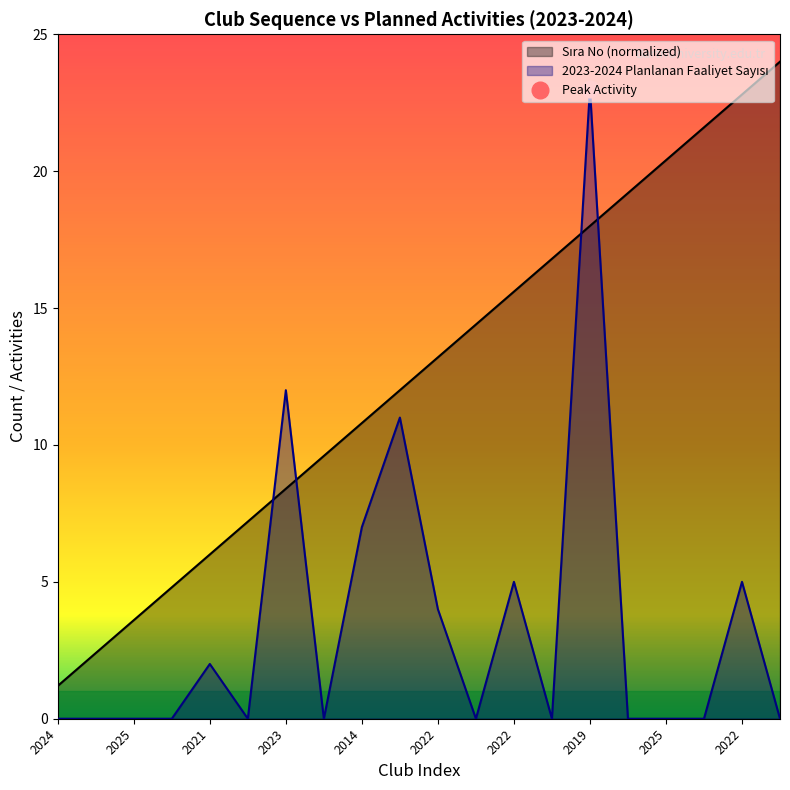

Does the chart have visible grid lines?

No